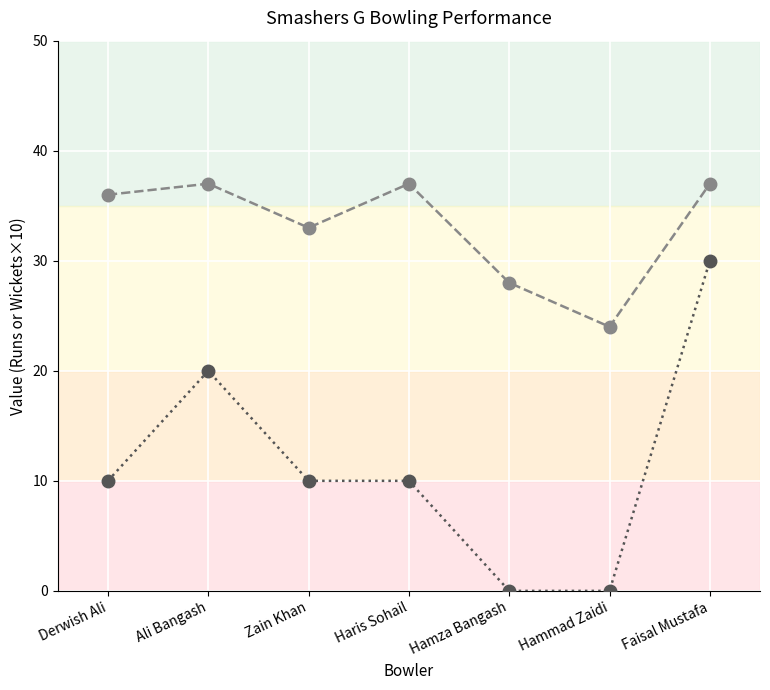

What is the total value across all series at Hamza Bangash?

28